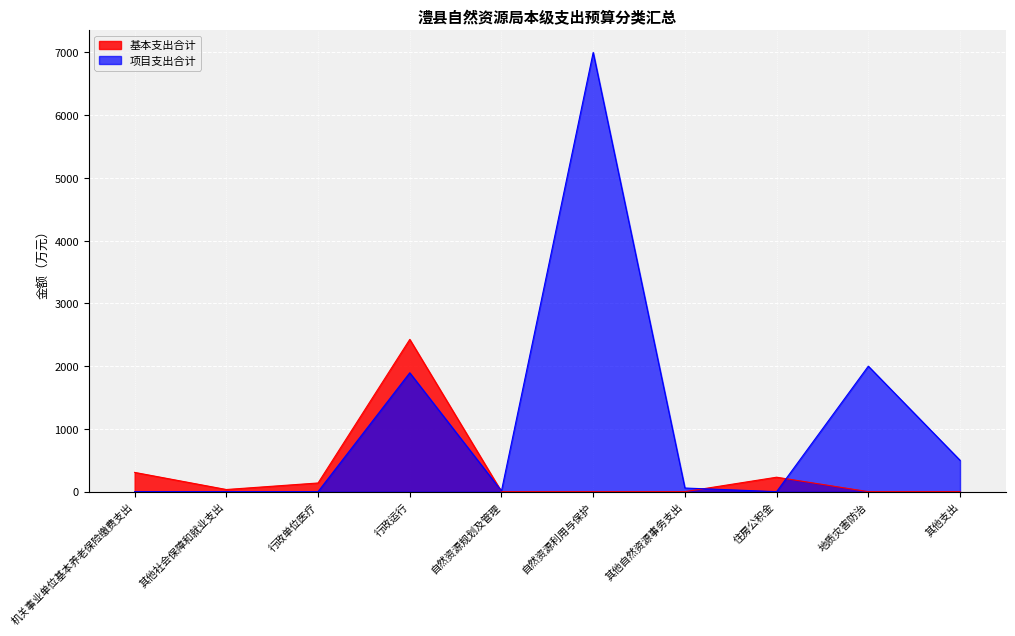

At how many categories does at least one series exceed 5574?

1